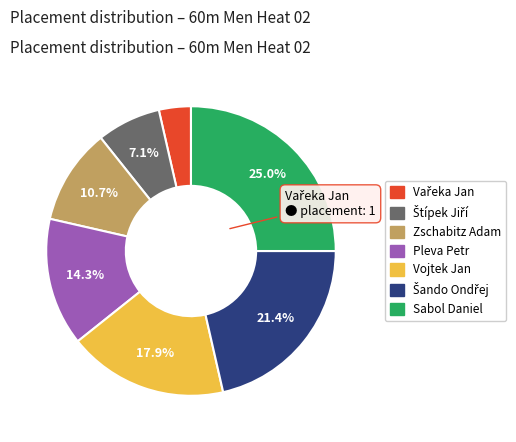

How many segments does this pie chart have?

7